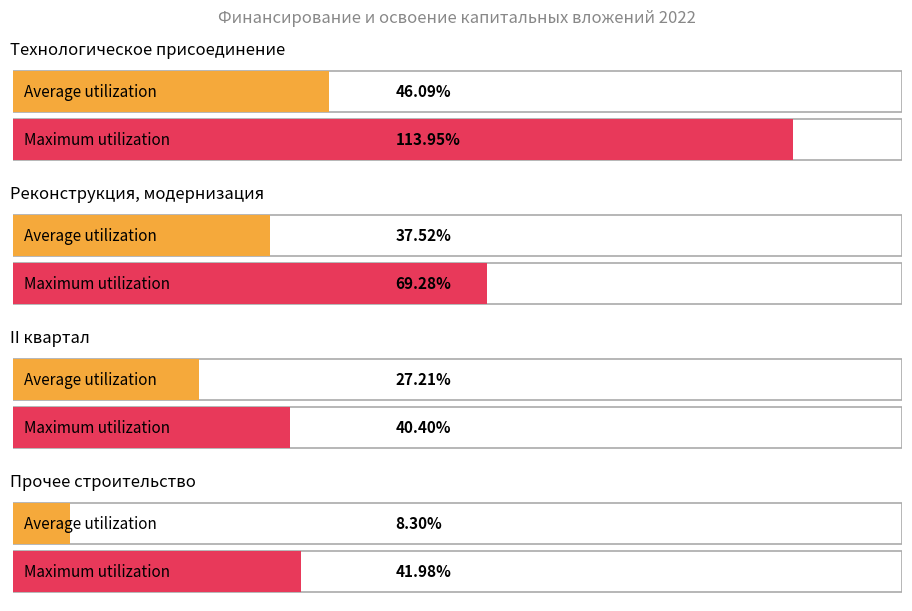

How many values in the Maximum utilization series exceed 69?

2